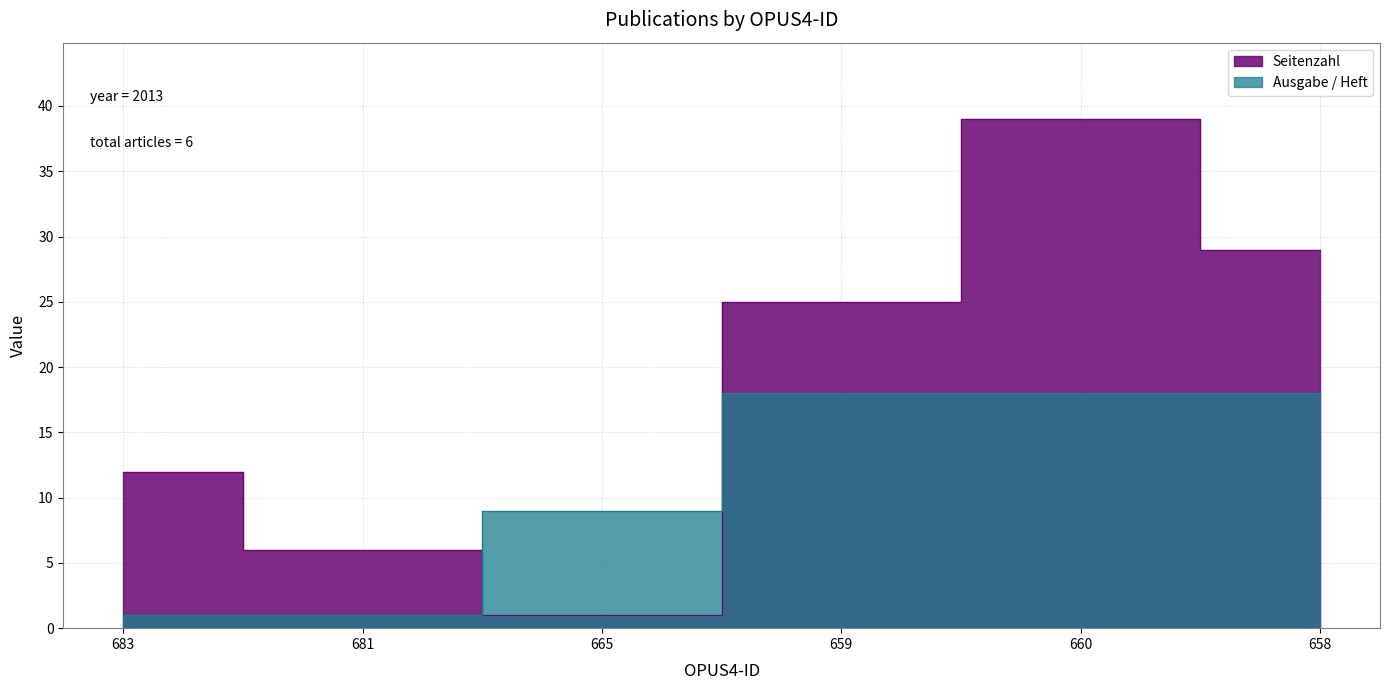

What is the total value across all series at 659?

43